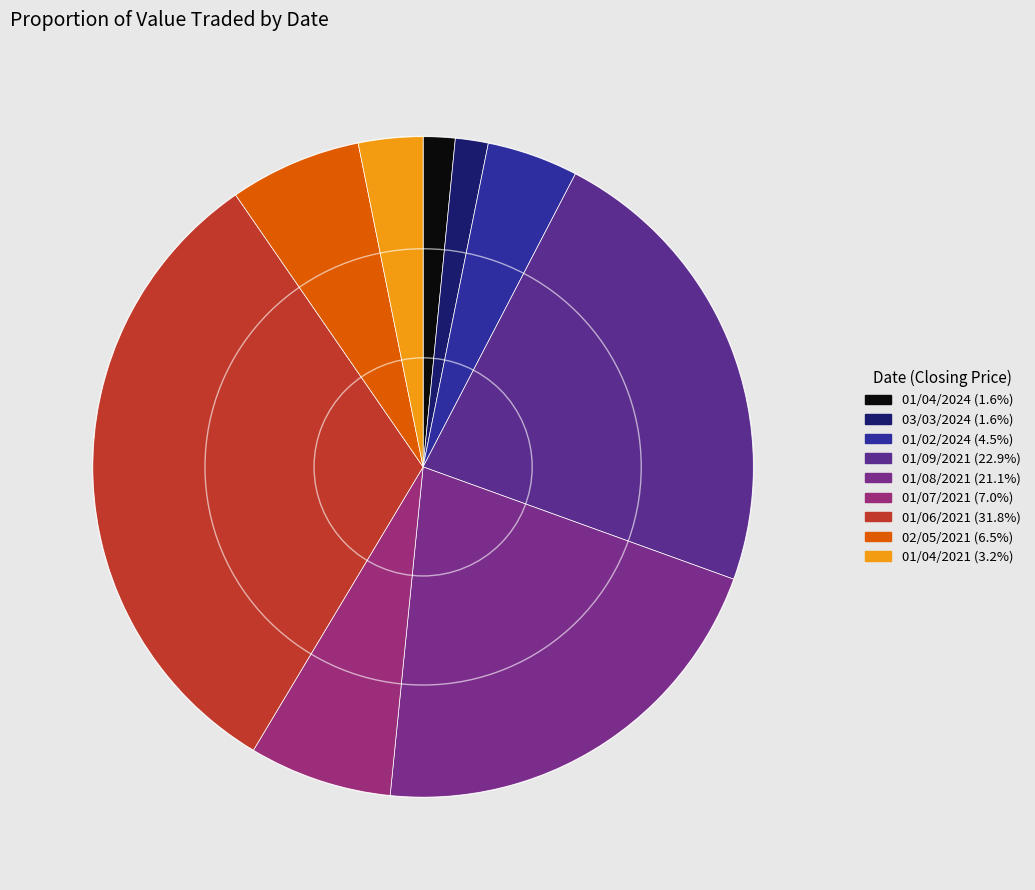

What is the change in value from 01/09/2021 to 01/06/2021?

+97956